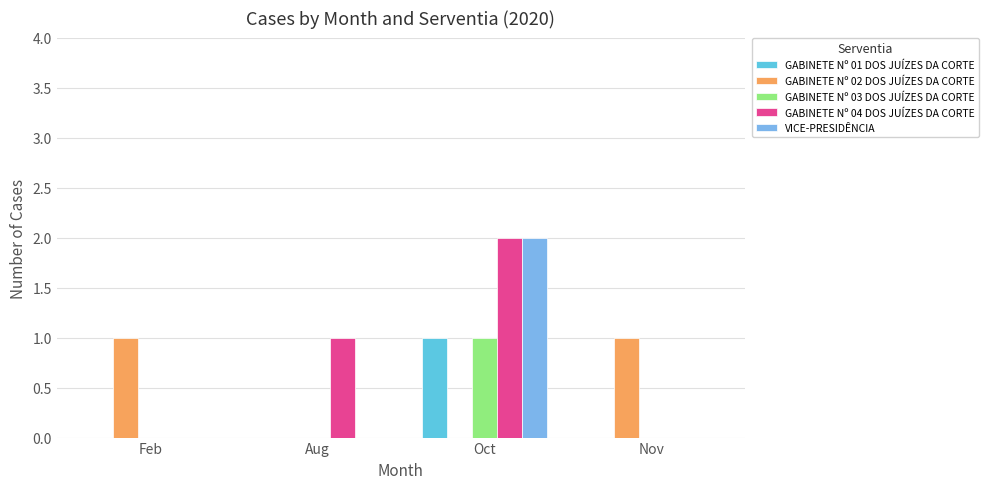

How many groups of bars are there?

4